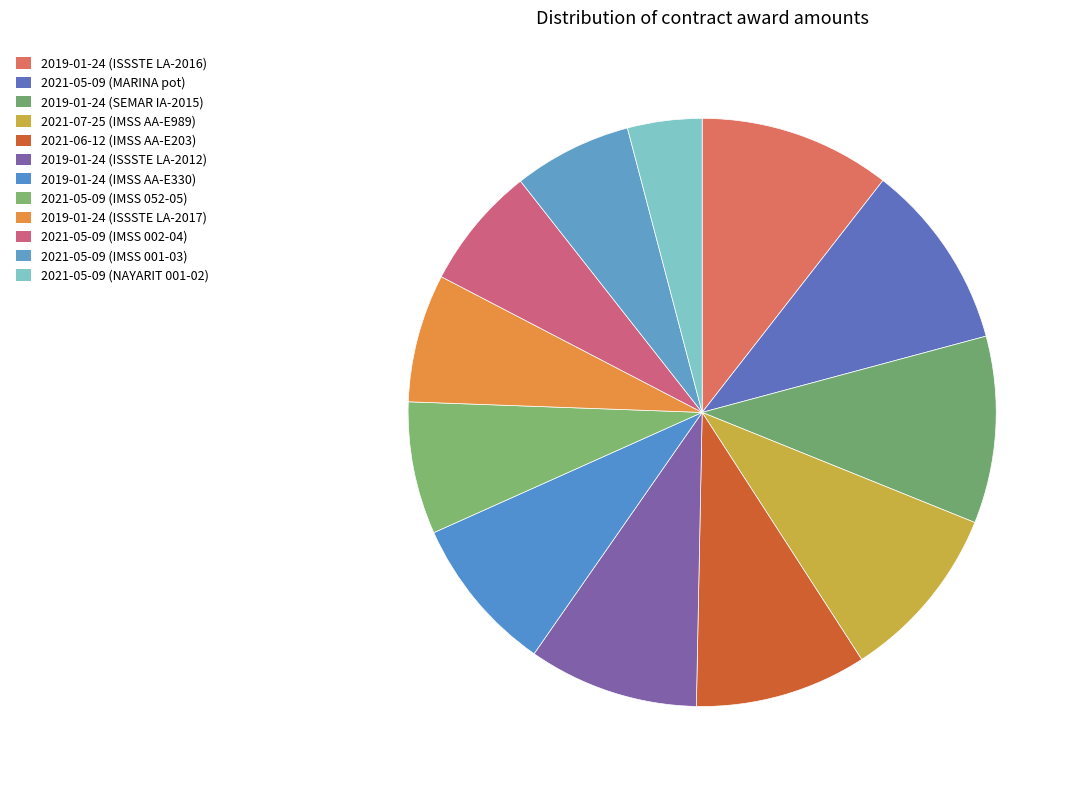

What percentage is NOT represented by 2019-01-24 (ISSSTE LA-2016)?

89.5%